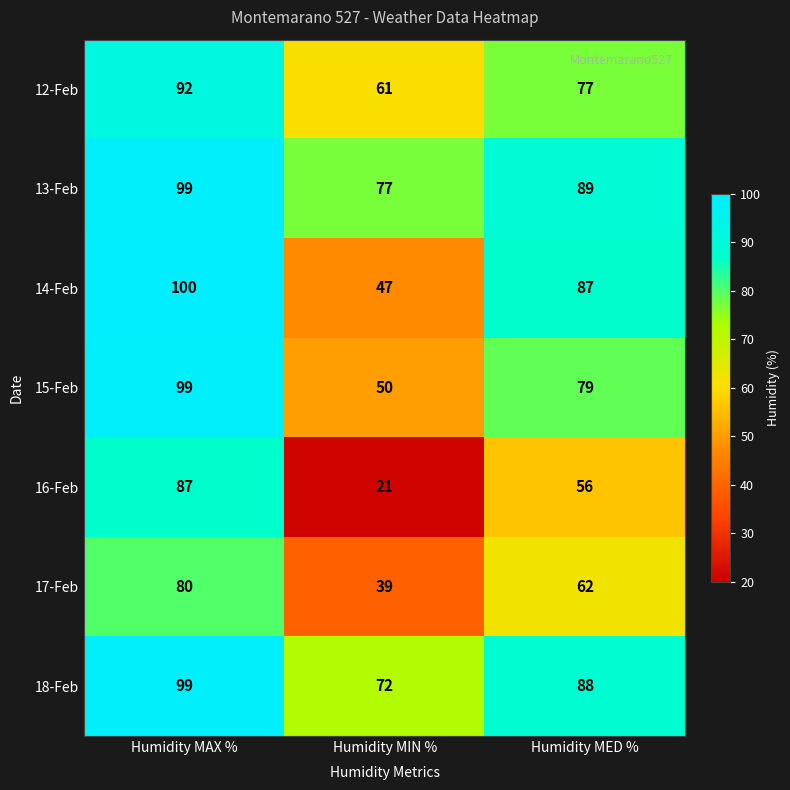

Which category has the lowest value in the 17-Feb series?

Humidity MIN %